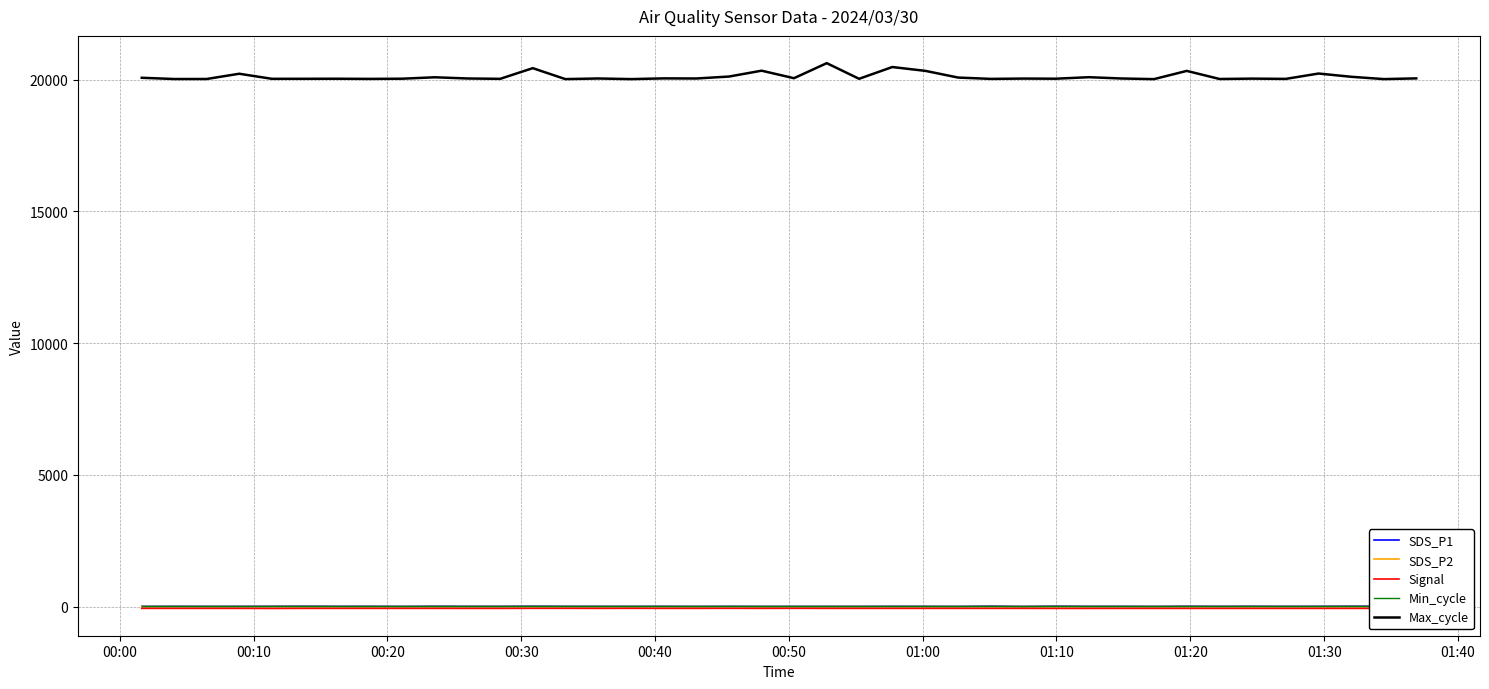

True or false: SDS_P2 and Max_cycle cross at least once.

False